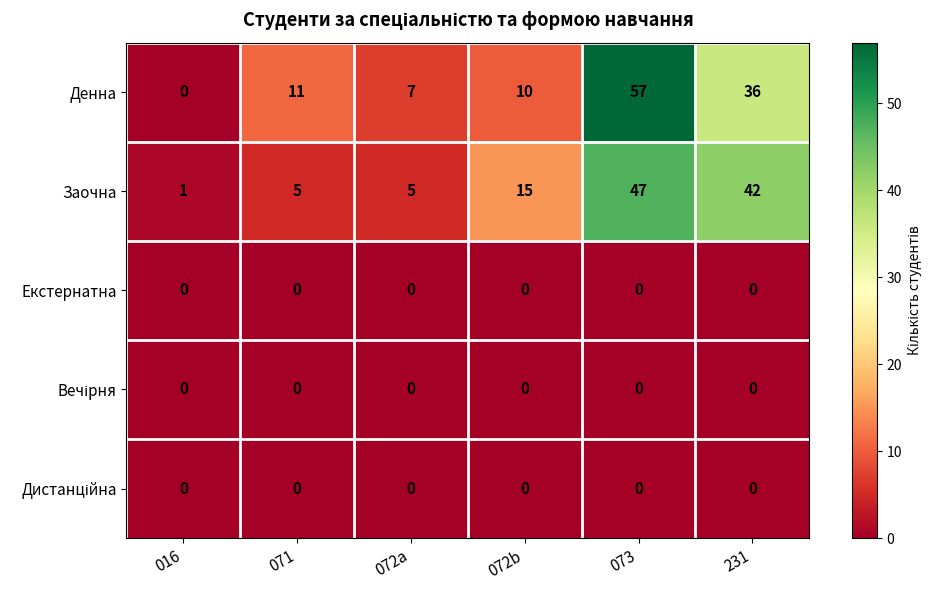

Which series has the largest total across all categories?

Денна